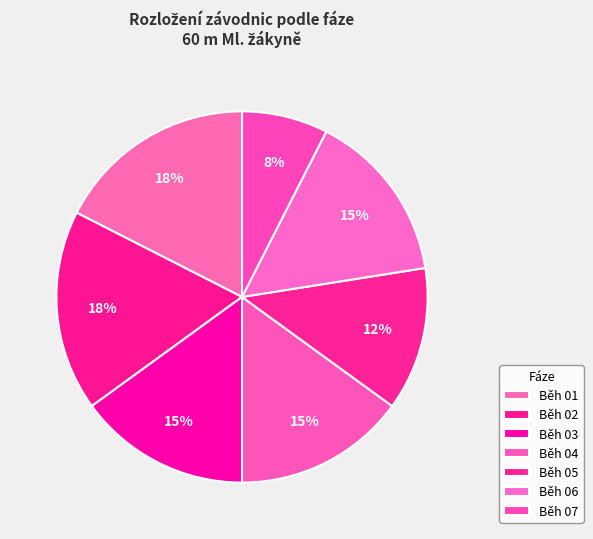

Which slice is the smallest?

Běh 07